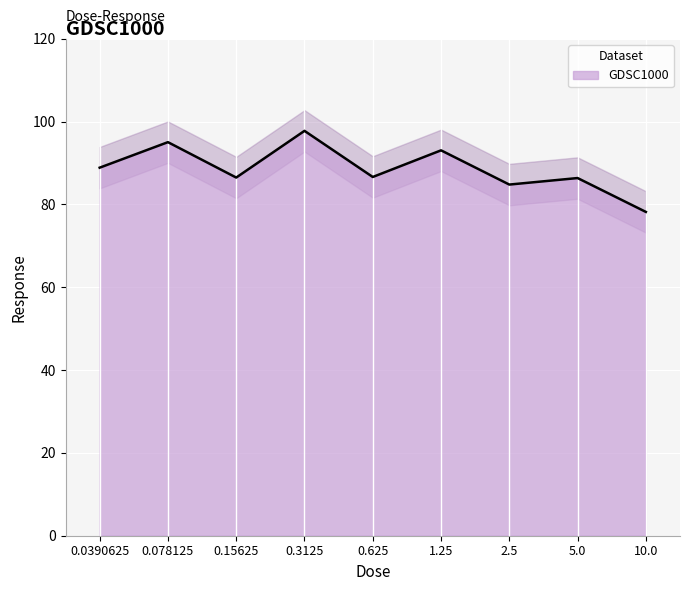

Which label corresponds to the largest value in the chart?

0.3125